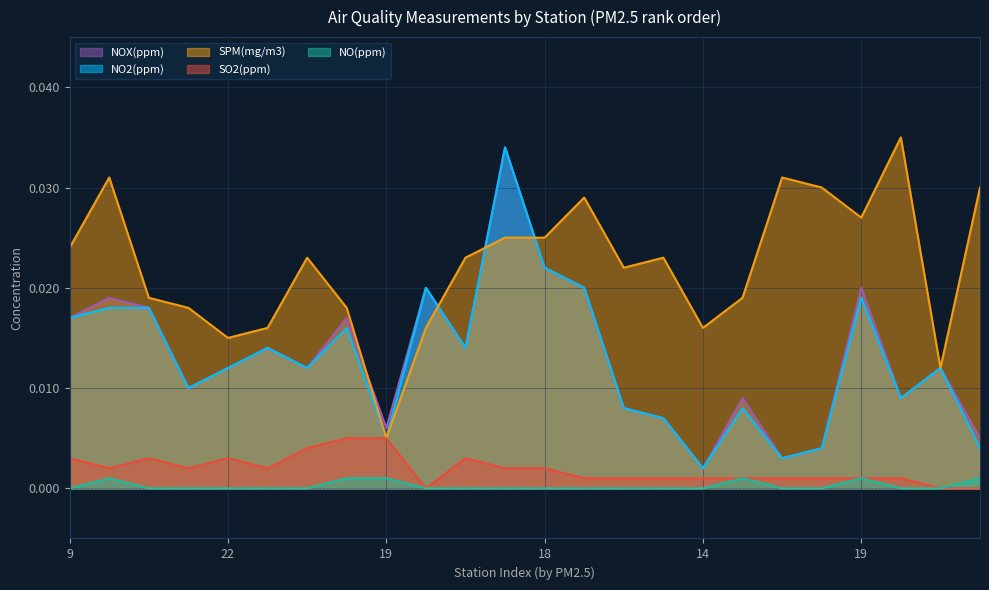

True or false: NO(ppm) and SO2(ppm) cross at least once.

False